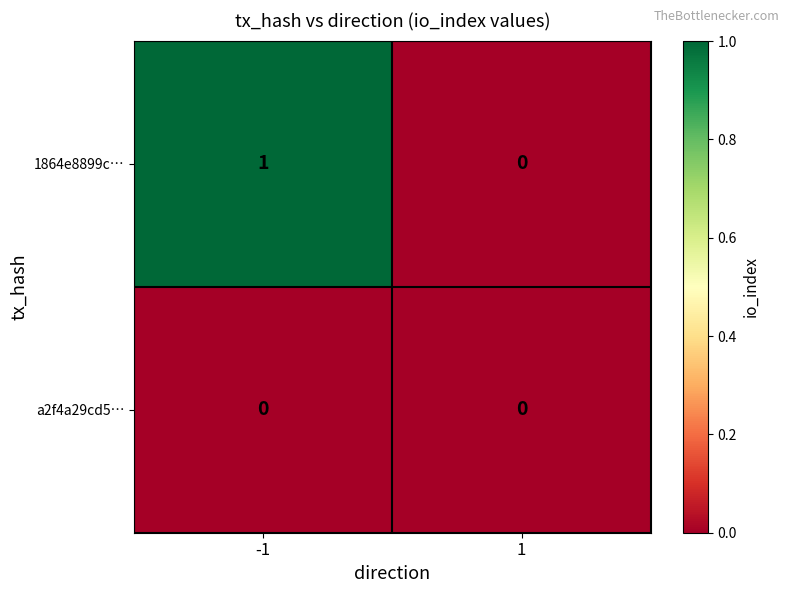

Rank the series at -1 from lowest to highest value.

a2f4a29cd5…, 1864e8899c…